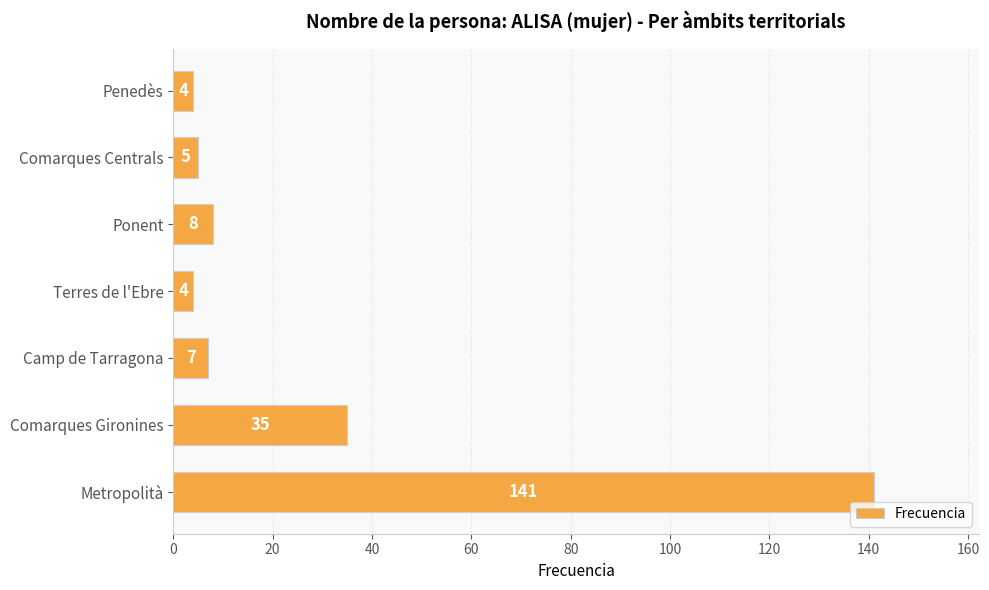

Reading bottom to top, what are all the values shown in this chart?

Metropolità=141	Comarques Gironines=35	Camp de Tarragona=7	Terres de l'Ebre=4	Ponent=8	Comarques Centrals=5	Penedès=4